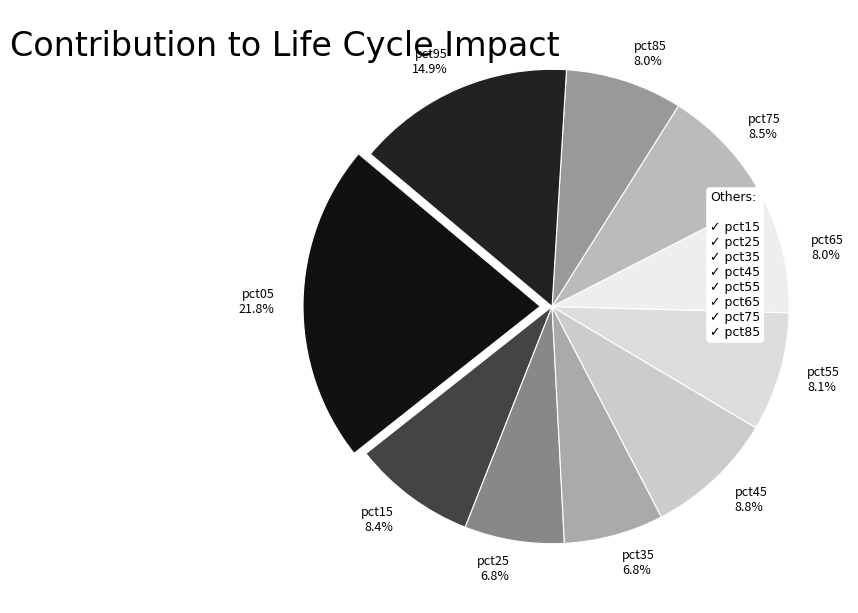

To the nearest percent, what percentage of the pie is pct25?

7%